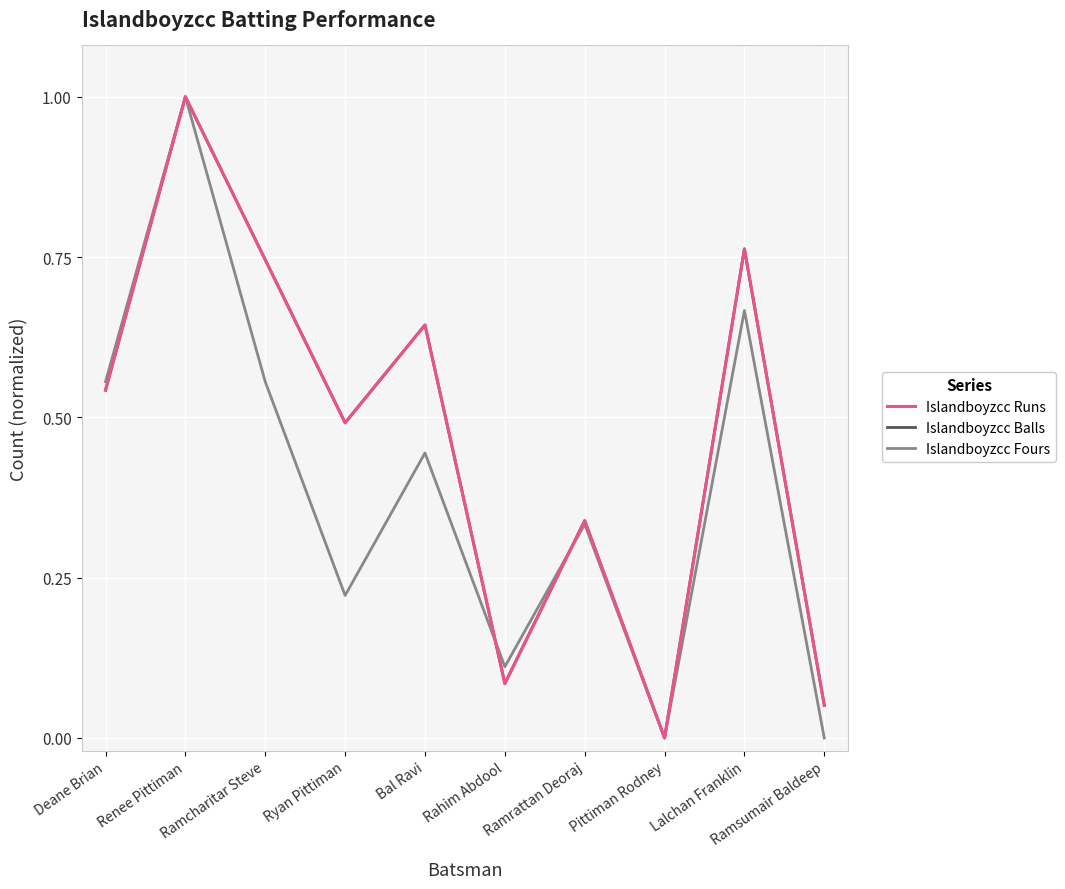

Reading left to right, what are all the values shown in this chart?

Islandboyzcc Runs: 0.5	1.0	0.7	0.5	0.6	0.1	0.3	0.0	0.8	0.1
Islandboyzcc Balls: 0.5	1.0	0.7	0.5	0.6	0.1	0.3	0.0	0.8	0.1
Islandboyzcc Fours: 0.6	1.0	0.6	0.2	0.4	0.1	0.3	0.0	0.7	0.0